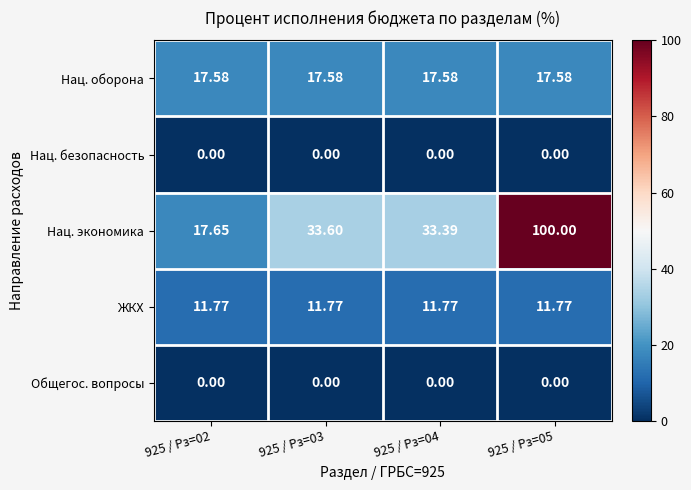

What is the maximum value shown in the chart?

100.0